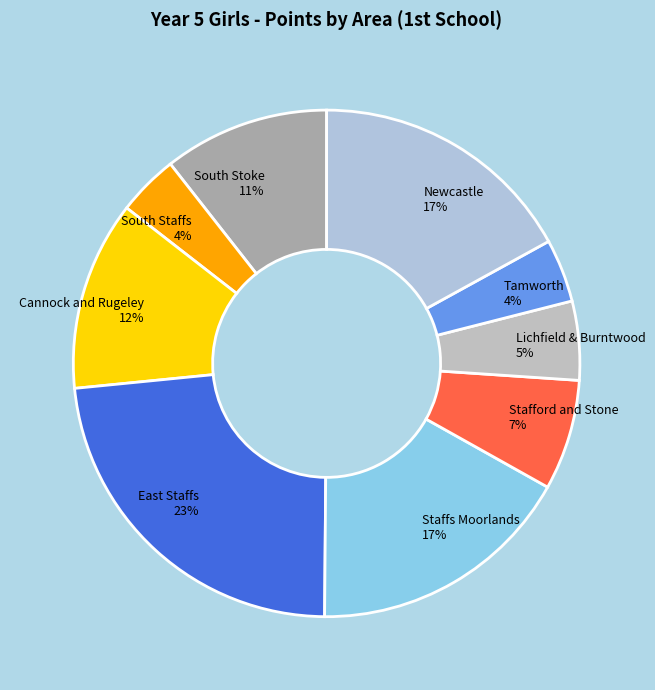

What percentage is the Newcastle 17% slice, to the nearest percent?

17%